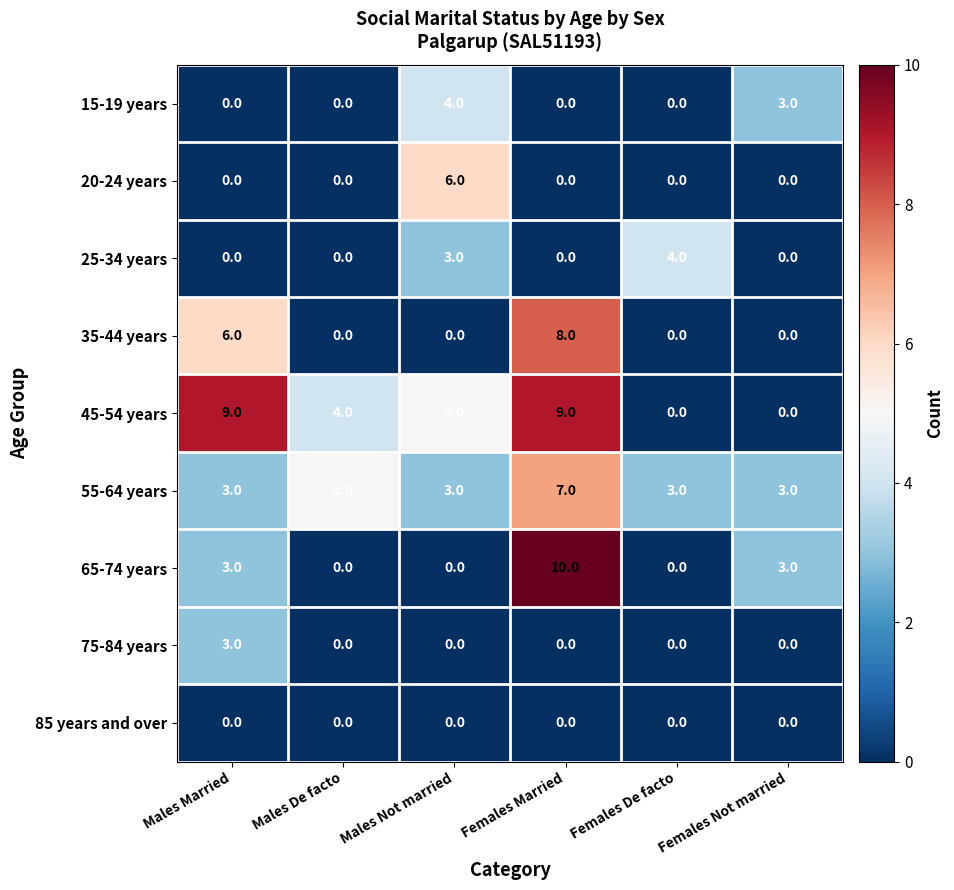

Which series has the largest total across all categories?

45-54 years